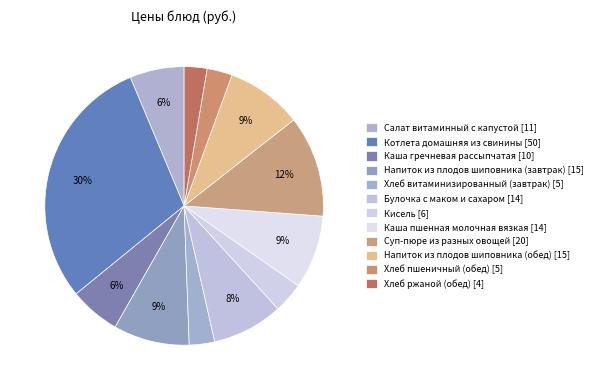

Count the number of slices in the pie.

12